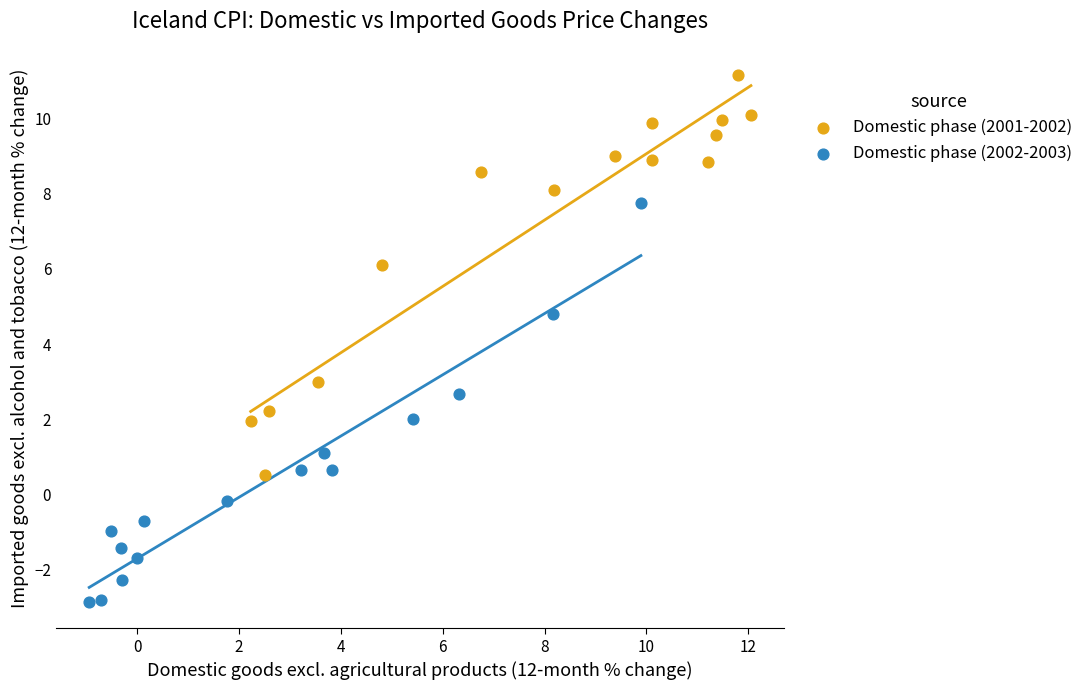

Which series reaches the maximum Y coordinate?

Domestic phase (2001-2002)